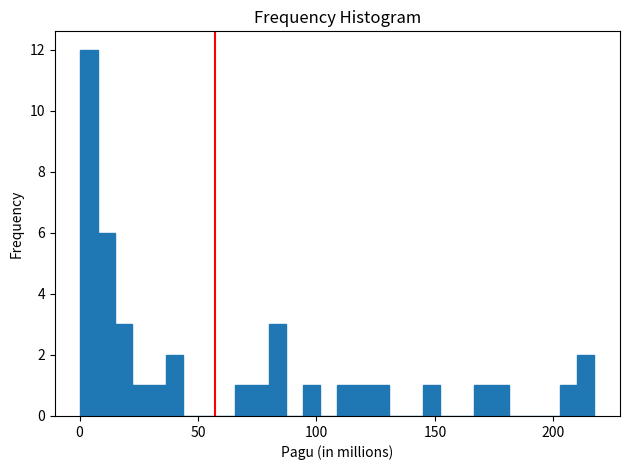

Read against the x-axis, roughly where is the centre of the tallest bar?

5